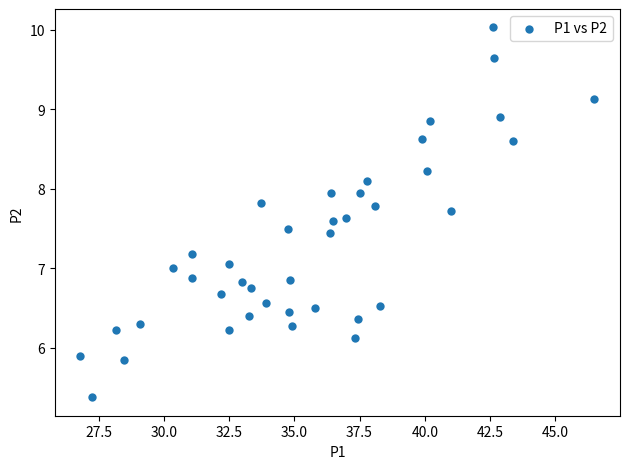

What is the range of X values (max minus min)?

19.7